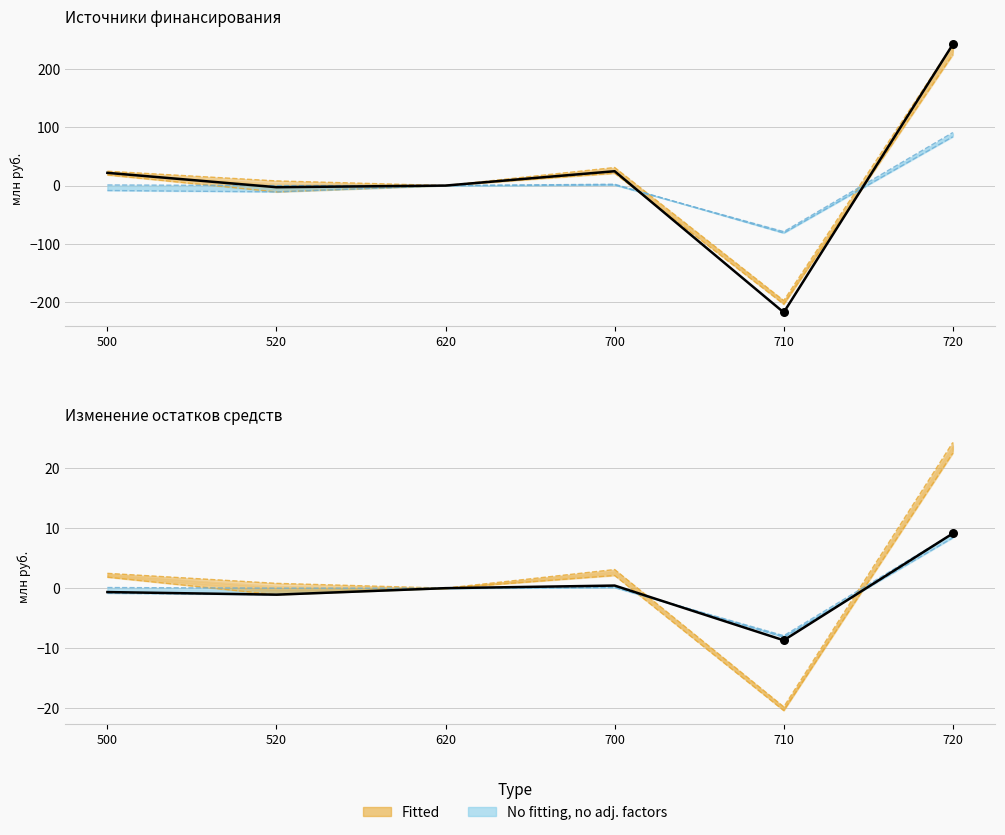

Which series has the largest total across all categories?

Утверждено